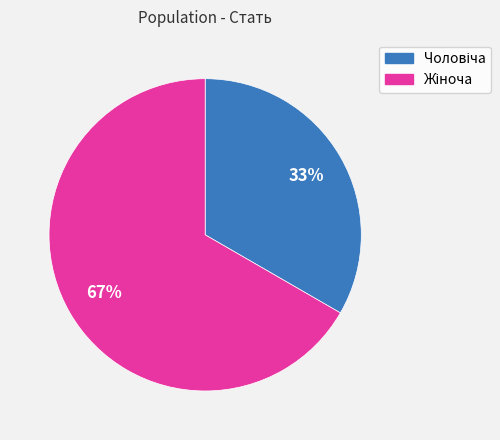

To the nearest percent, what is the average slice percentage?

50%